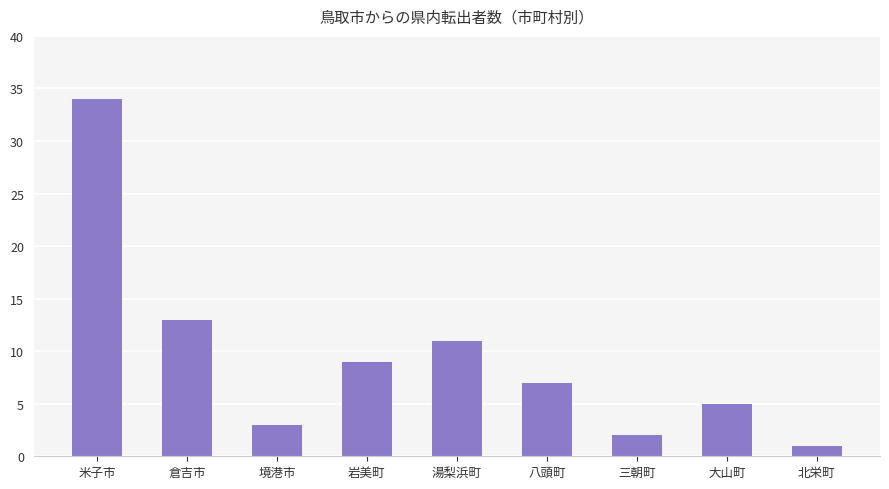

What is the difference between the values at 湯梨浜町 and 大山町?

6